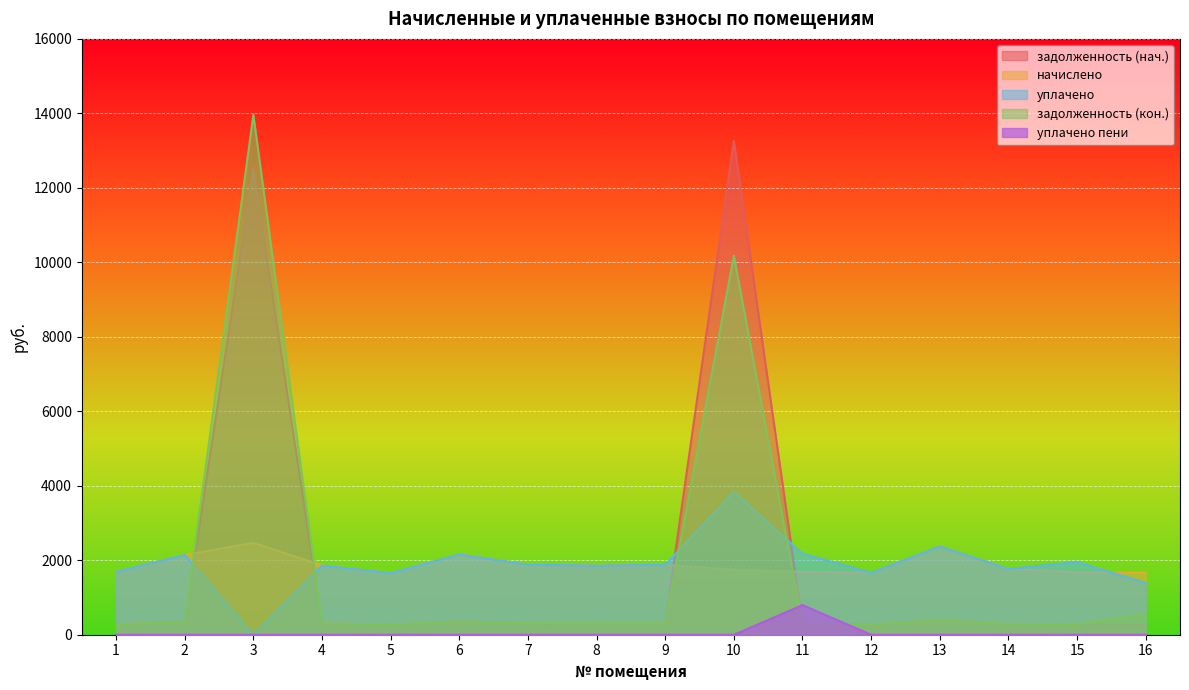

Read the уплачено value at 13.

2371.7